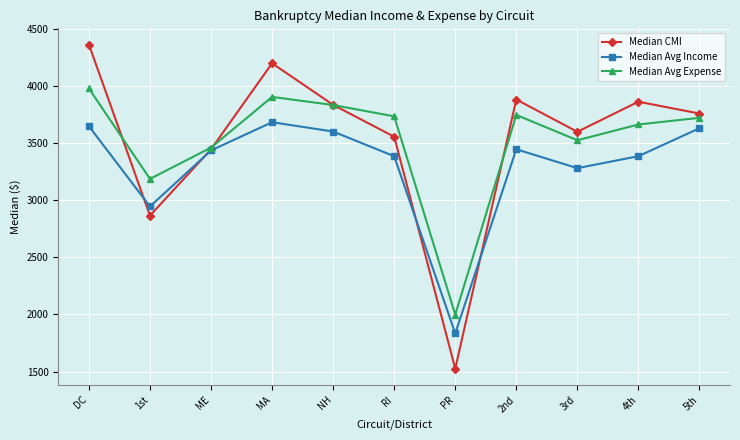

Is this an area chart (filled region under the line)?

No